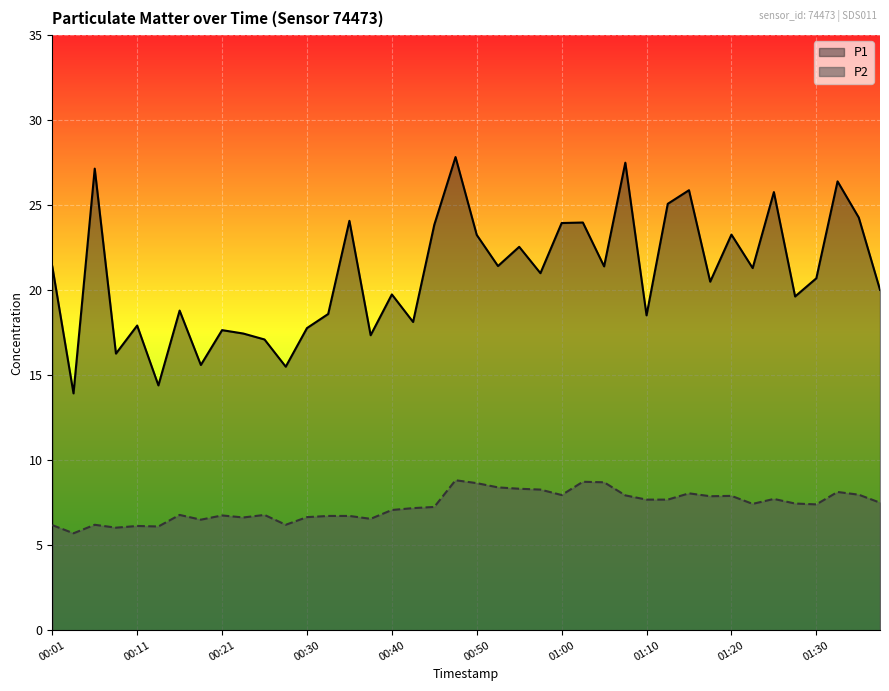

The P1 series shows 27.6 at 00:30. True or false?

False